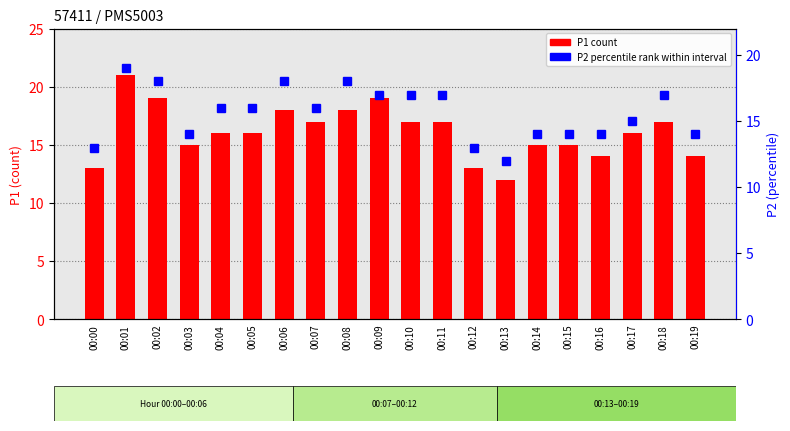

What is the value of the P1 count bar at the 17th from the left?

14